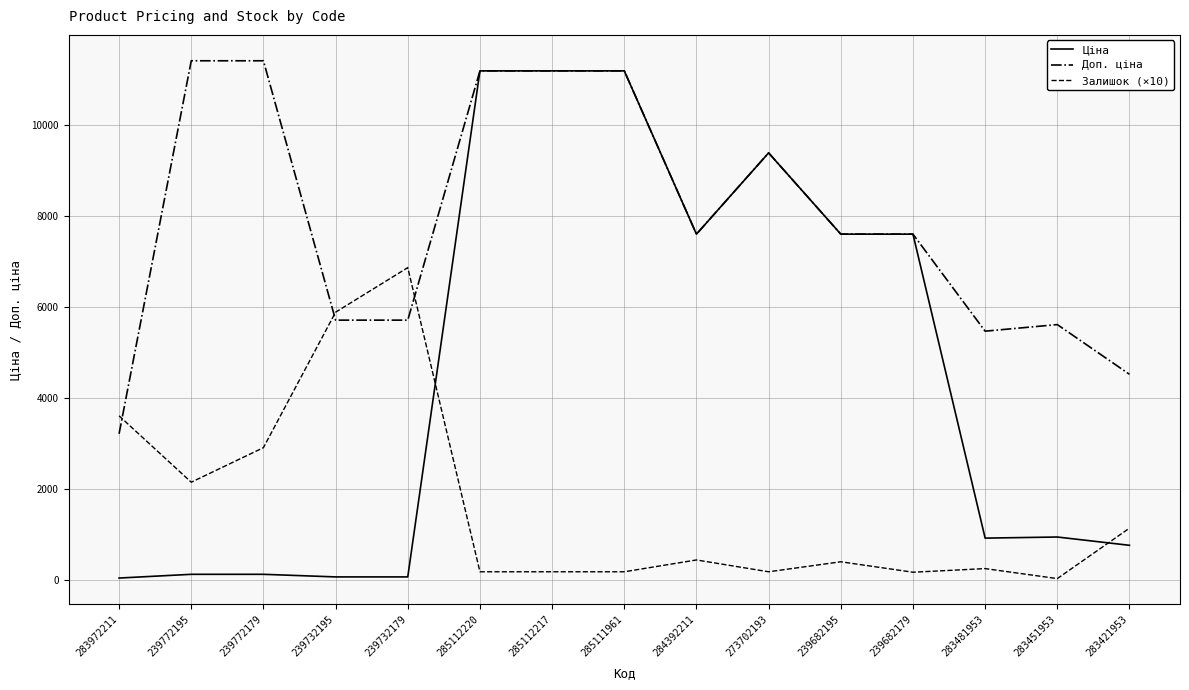

True or false: Ціна and Залишок (×10) cross at least once.

True